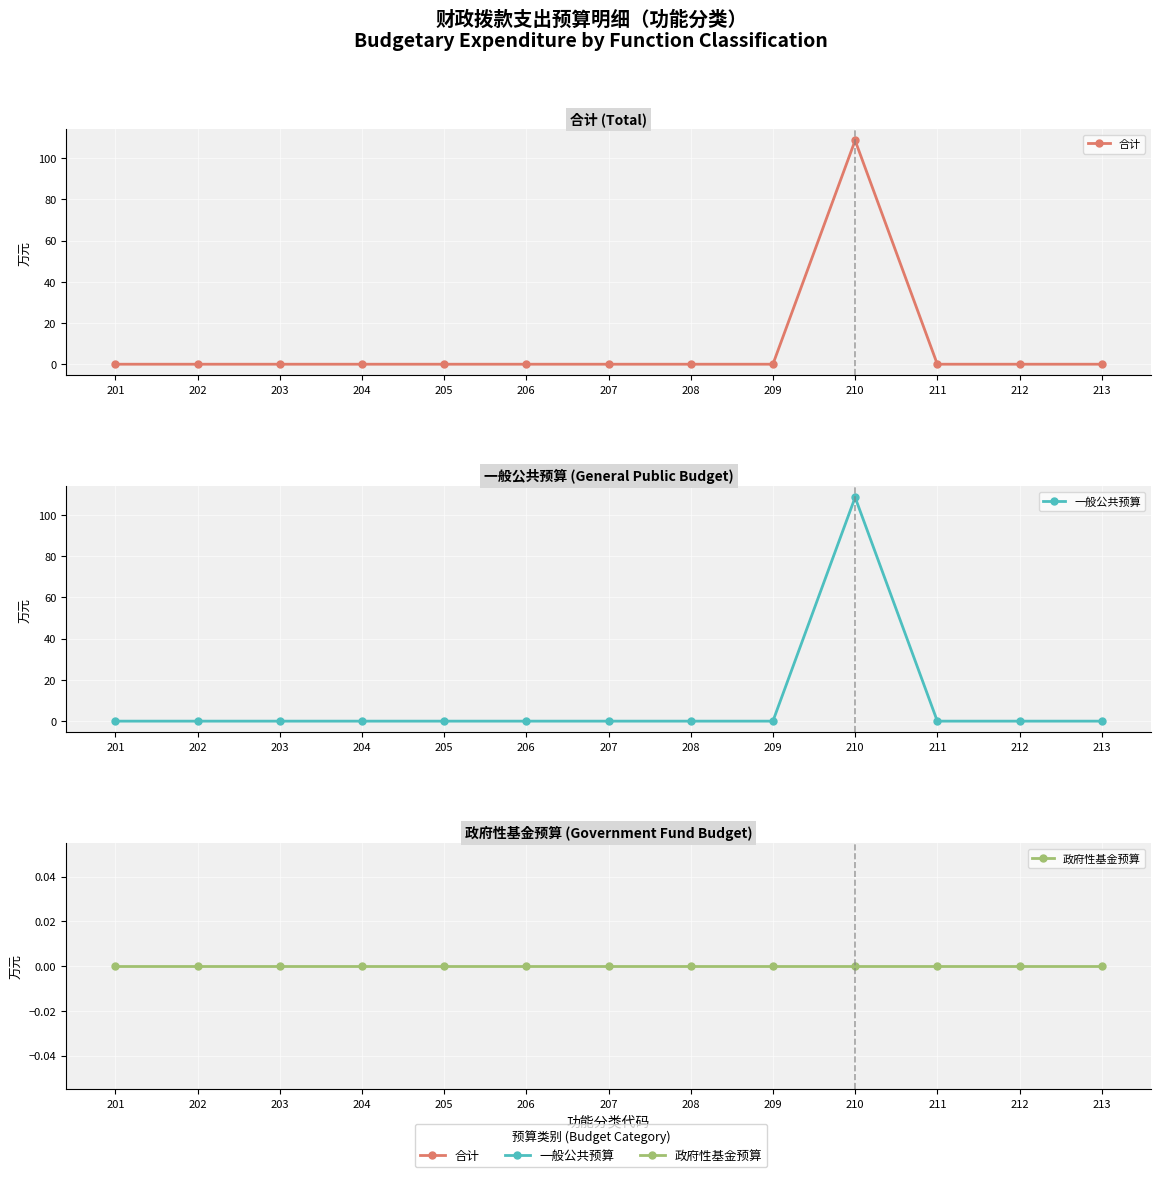

True or false: 合计 has more than 0 interior local peaks.

True